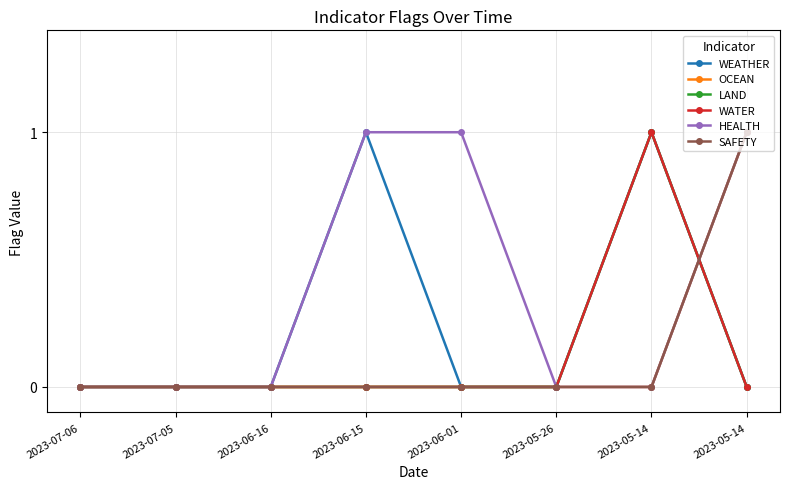

How many interior local peaks does the WEATHER series have?

2